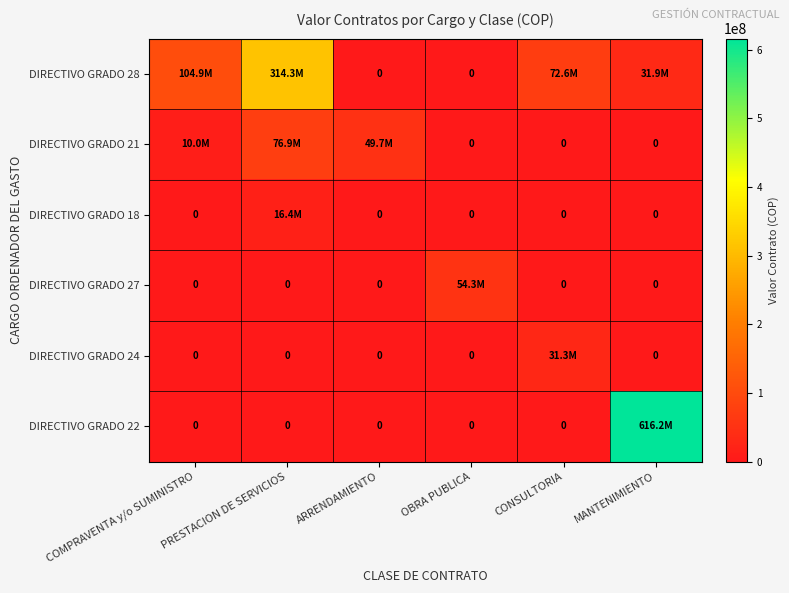

What is the average value of the DIRECTIVO GRADO 28 series?

87273460